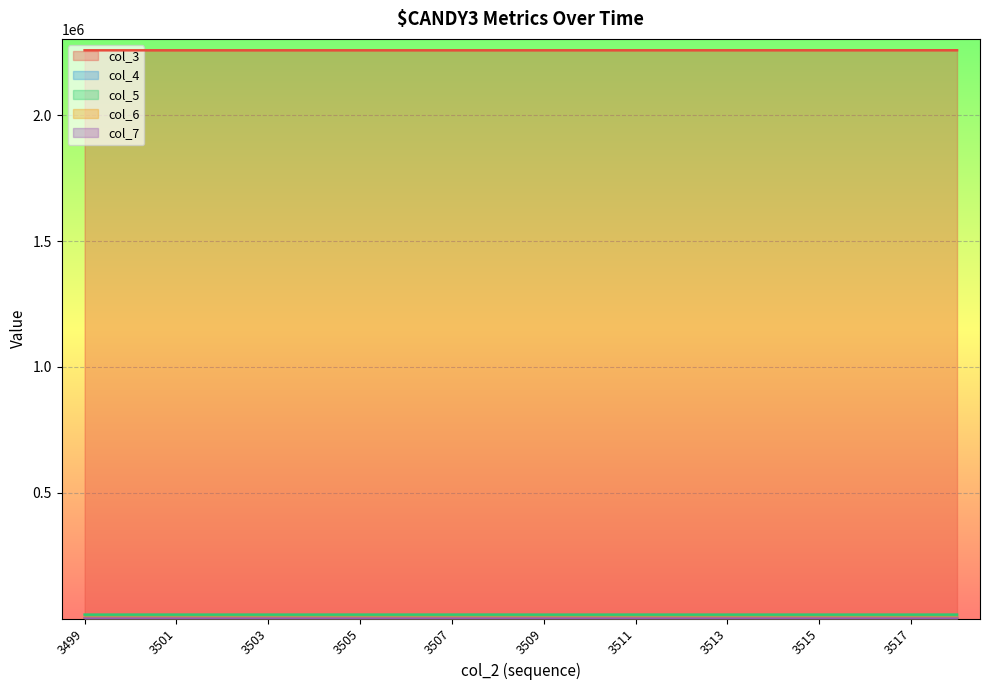

What are all the series names shown in the legend?

col_3, col_4, col_5, col_6, col_7